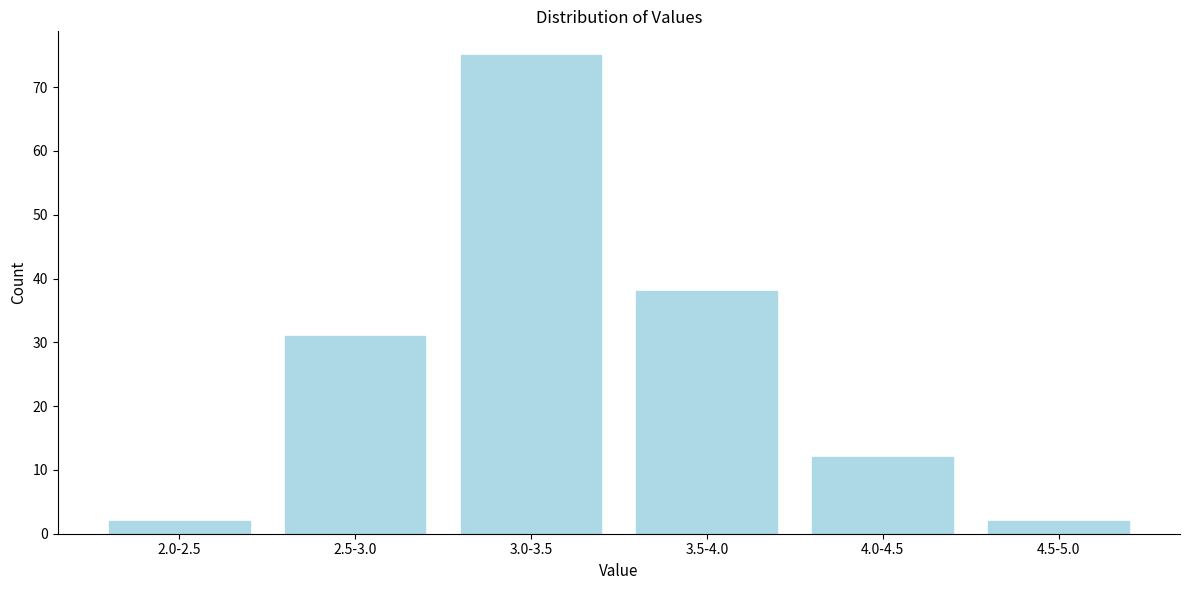

Reading left to right, transcribe all the data shown in this chart.

2.0-2.5=2	2.5-3.0=31	3.0-3.5=75	3.5-4.0=38	4.0-4.5=12	4.5-5.0=2